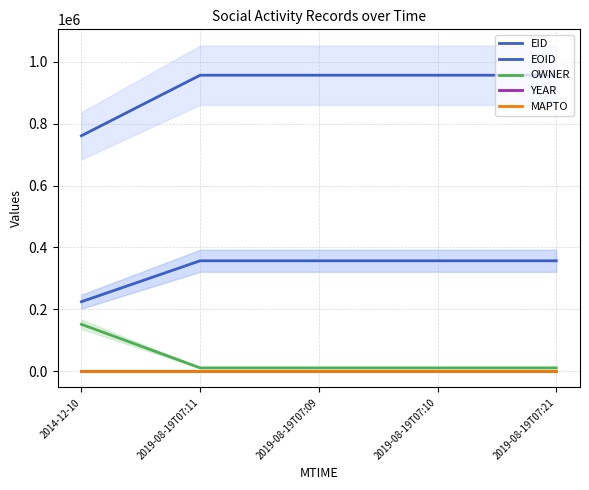

At how many categories does at least one series exceed 311066?

5